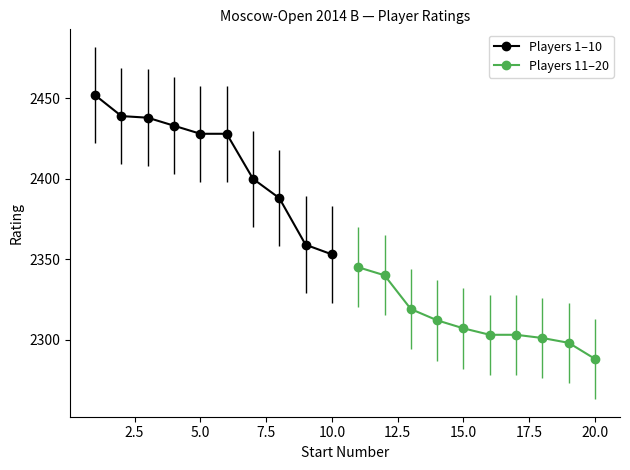

What is the minimum value for Players 1–10?

2353